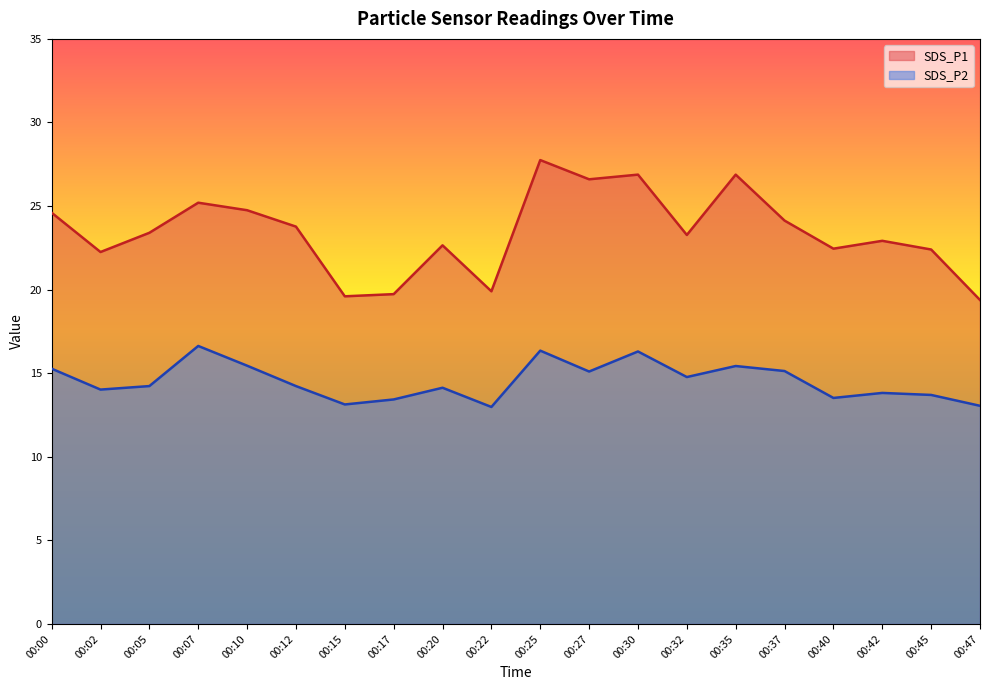

At how many categories does at least one series exceed 20?

16